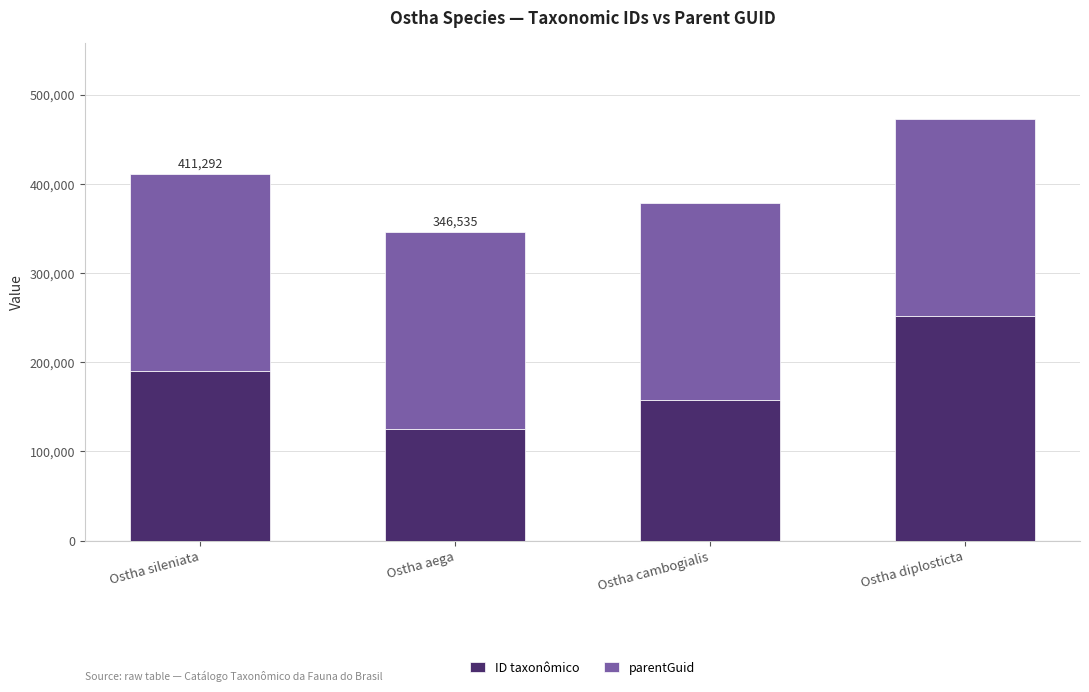

Reading left to right, transcribe the values for ID taxonômico.

Ostha sileniata=190503	Ostha aega=125746	Ostha cambogialis=157612	Ostha diplosticta=251875